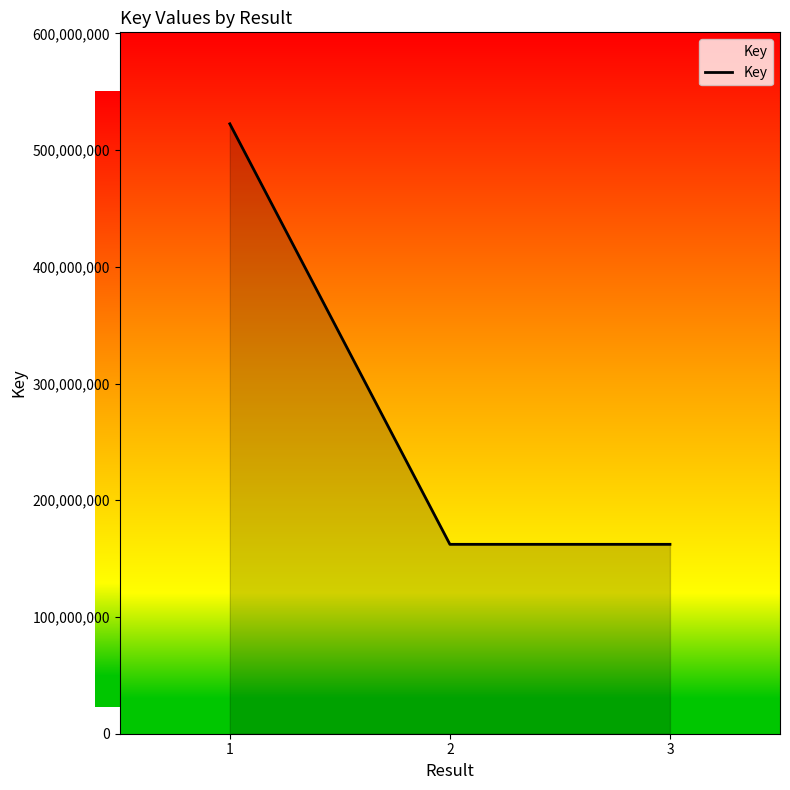

What is the approximate value at 1?

522565505